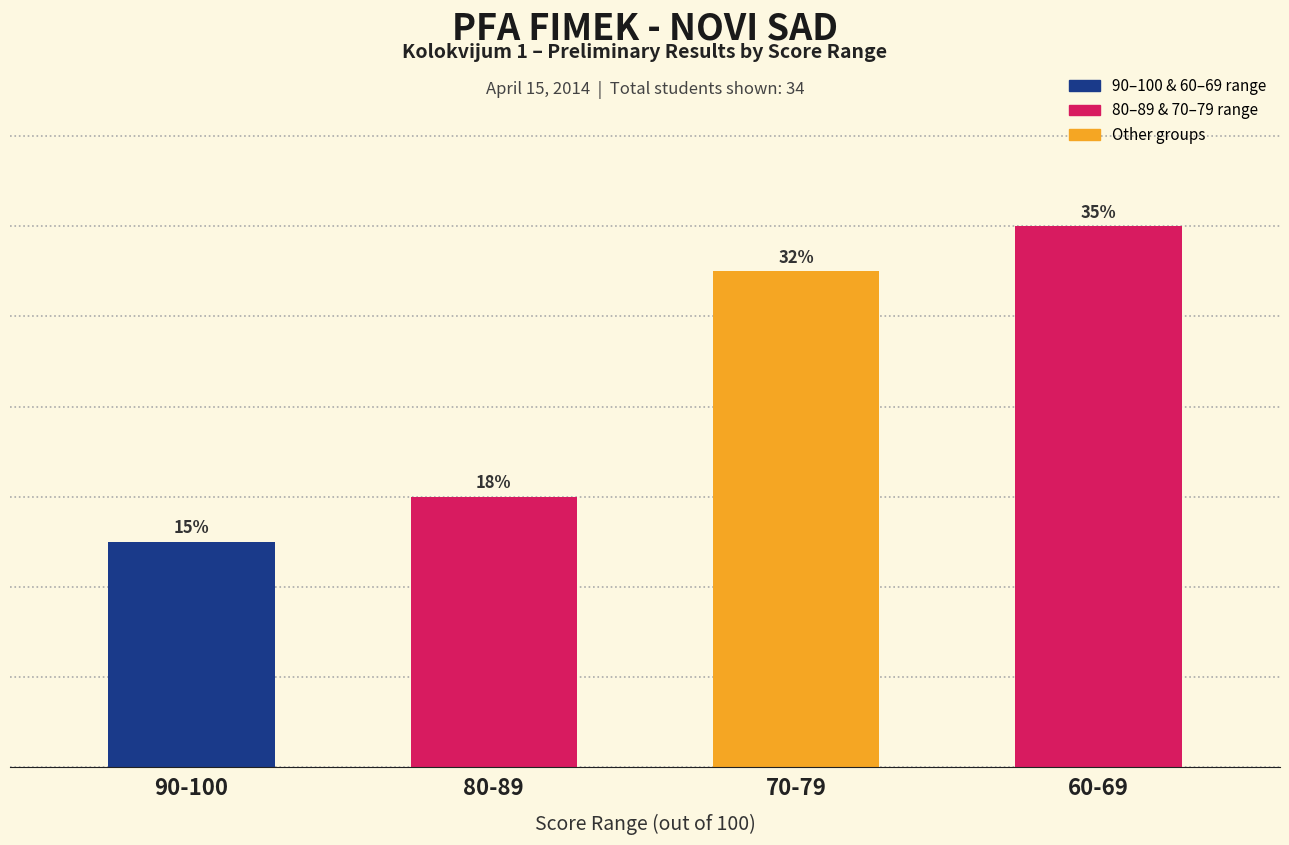

True or false: the data shows 3 at 90-100.

False